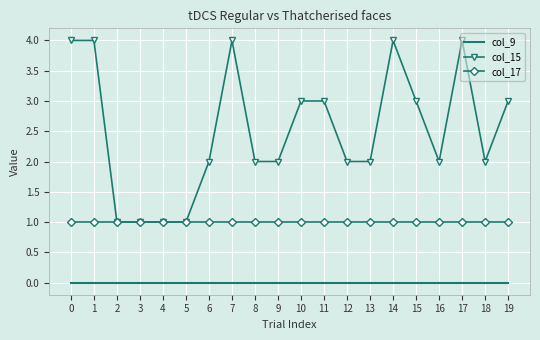

Which series has the largest total across all categories?

col_15